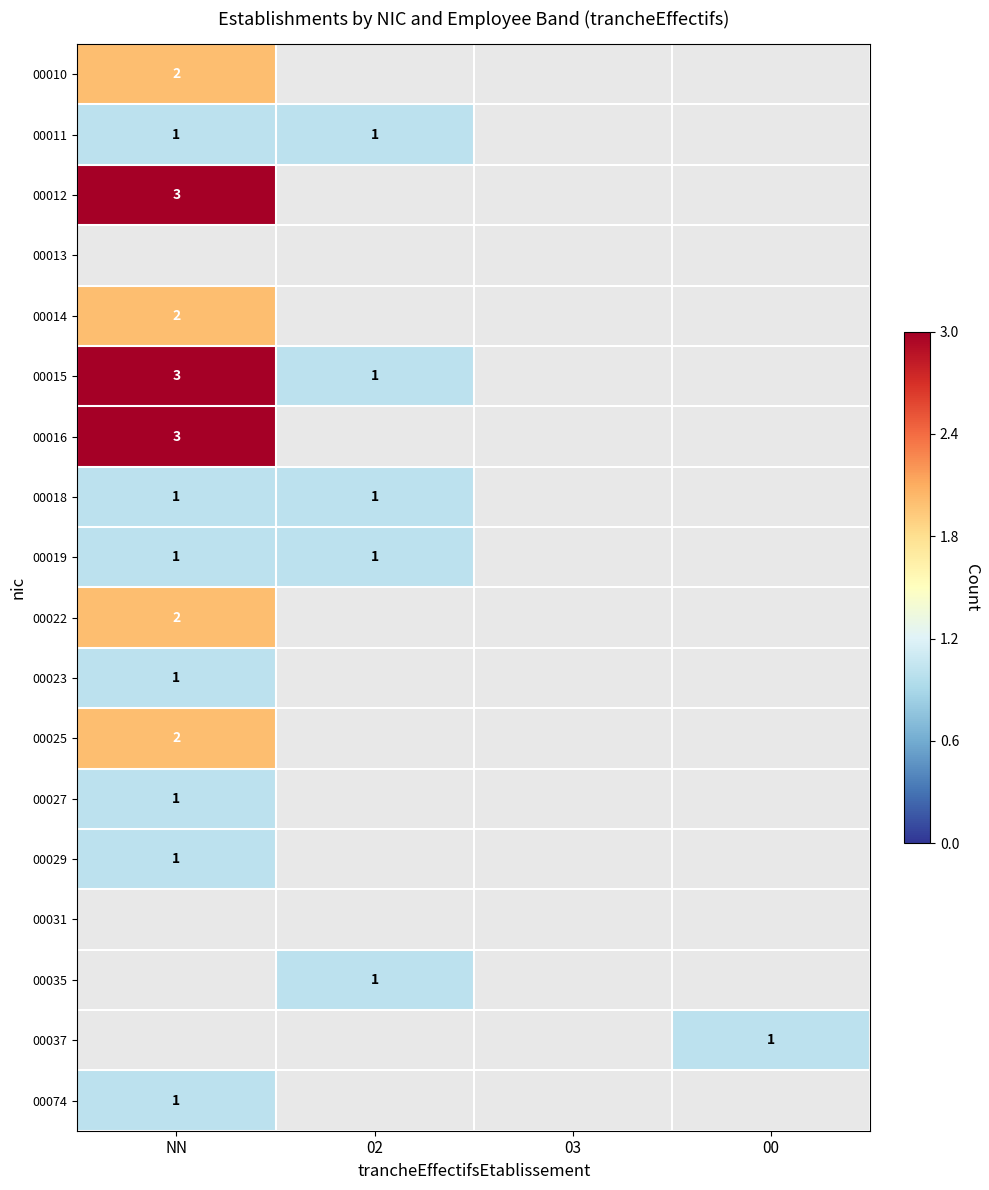

The 00014 series shows 1 at NN. True or false?

False